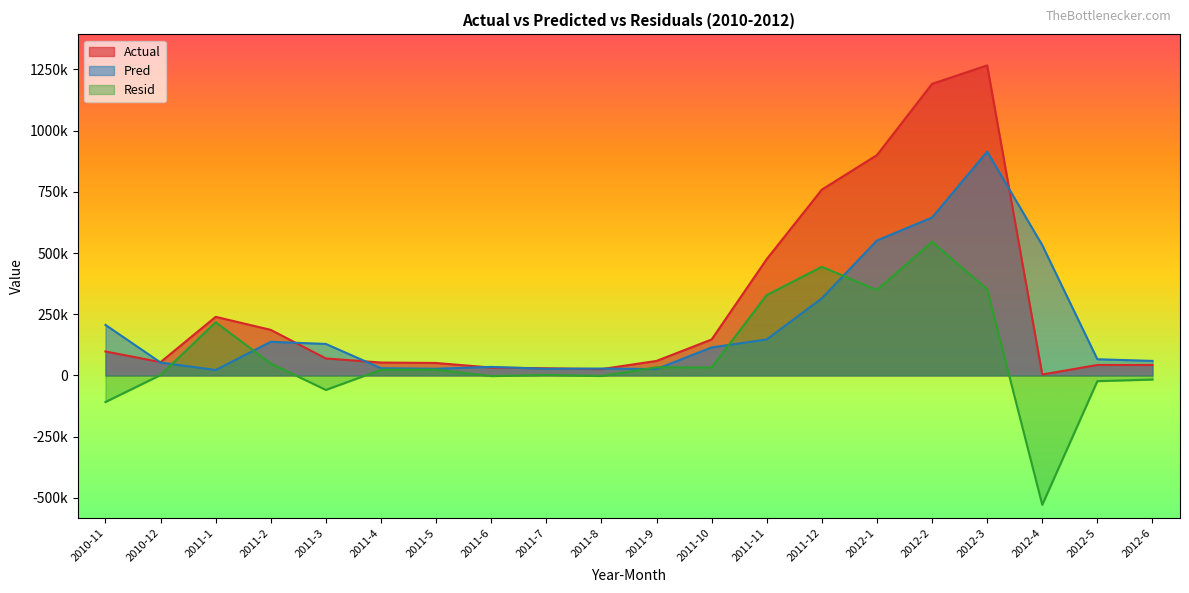

Rank the series by their average value, from lowest to highest.

Resid, Pred, Actual